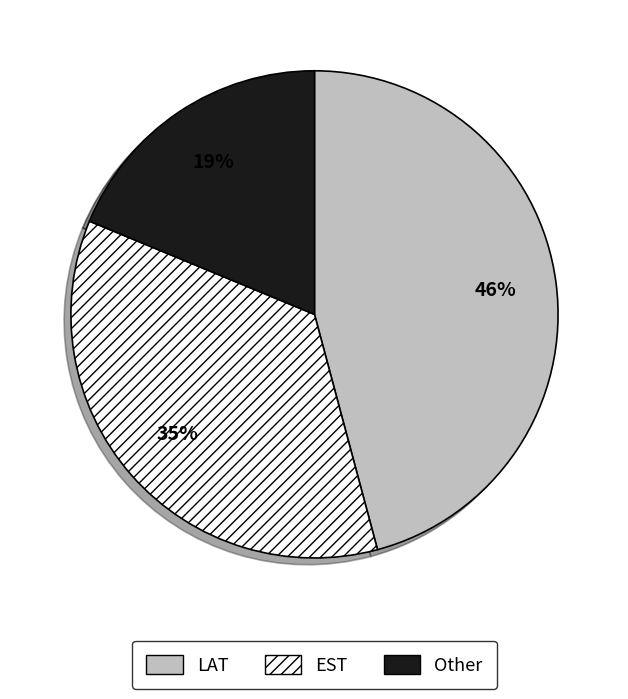

Combined, do EST and LAT account for over 50%?

Yes